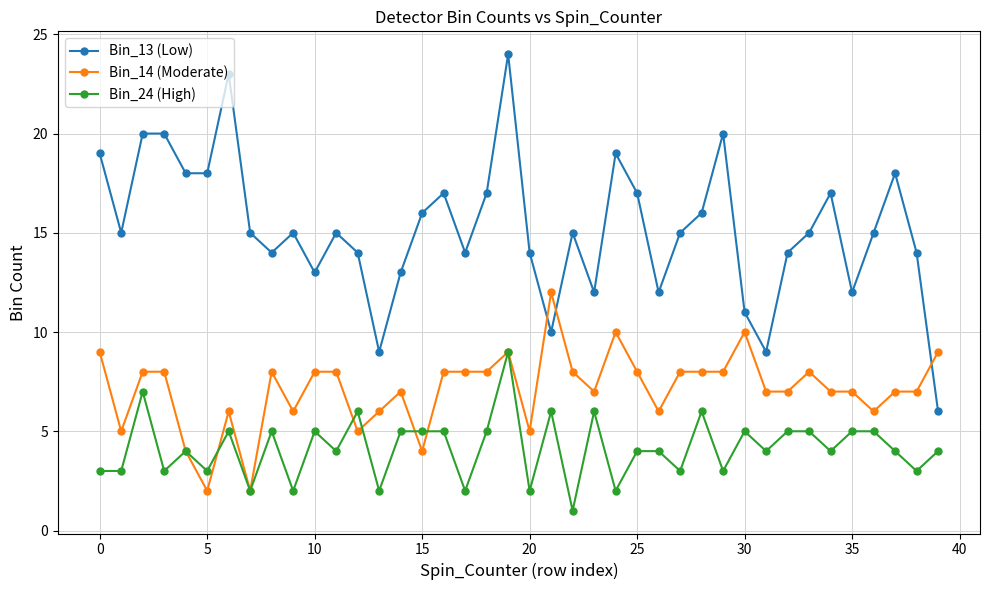

Reading left to right, transcribe all the data shown in this chart.

Bin_13 (Low): 19	15	20	20	18	18	23	15	14	15	13	15	14	9	13	16	17	14	17	24	14	10	15	12	19	17	12	15	16	20	11	9	14	15	17	12	15	18	14	6
Bin_14 (Moderate): 9	5	8	8	4	2	6	2	8	6	8	8	5	6	7	4	8	8	8	9	5	12	8	7	10	8	6	8	8	8	10	7	7	8	7	7	6	7	7	9
Bin_24 (High): 3	3	7	3	4	3	5	2	5	2	5	4	6	2	5	5	5	2	5	9	2	6	1	6	2	4	4	3	6	3	5	4	5	5	4	5	5	4	3	4